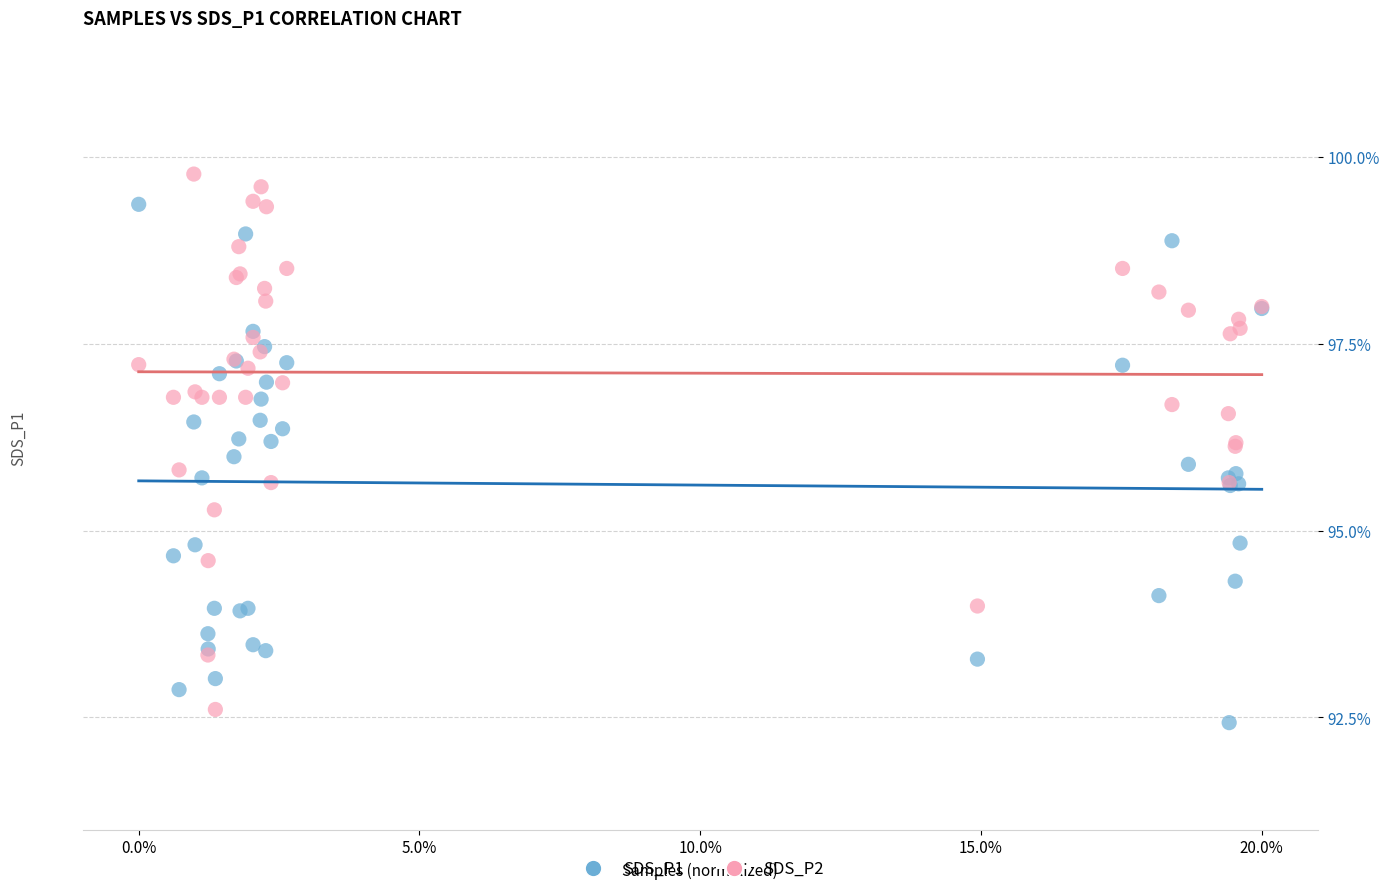

Which series reaches the minimum Y coordinate?

SDS_P1